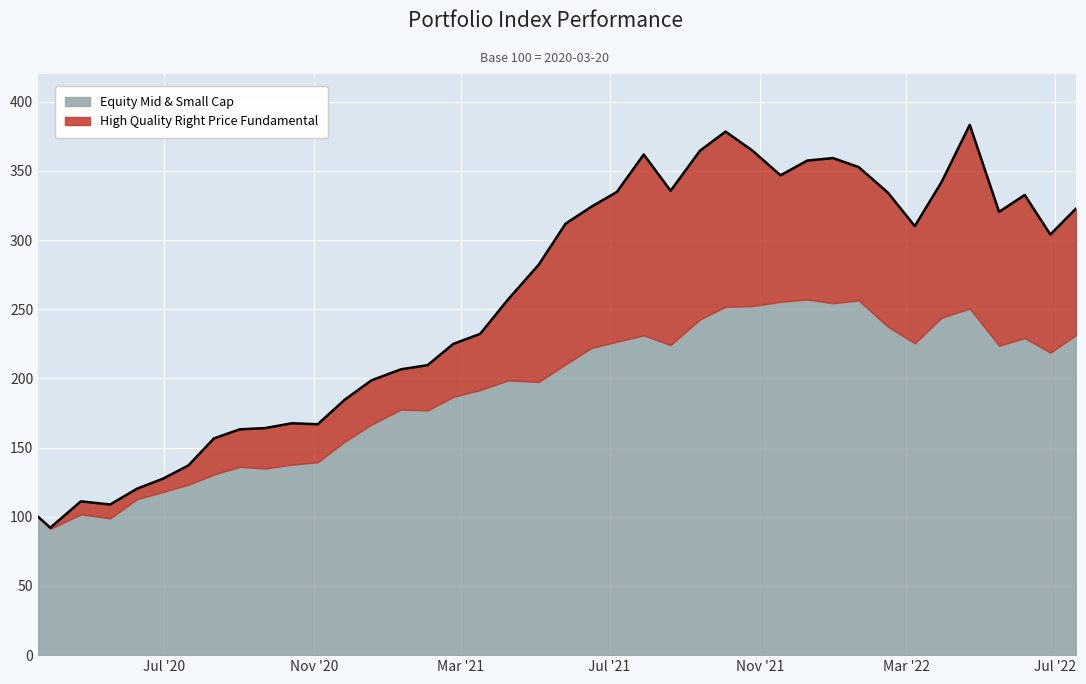

What is the maximum value for Equity Mid & Small Cap?

257.1